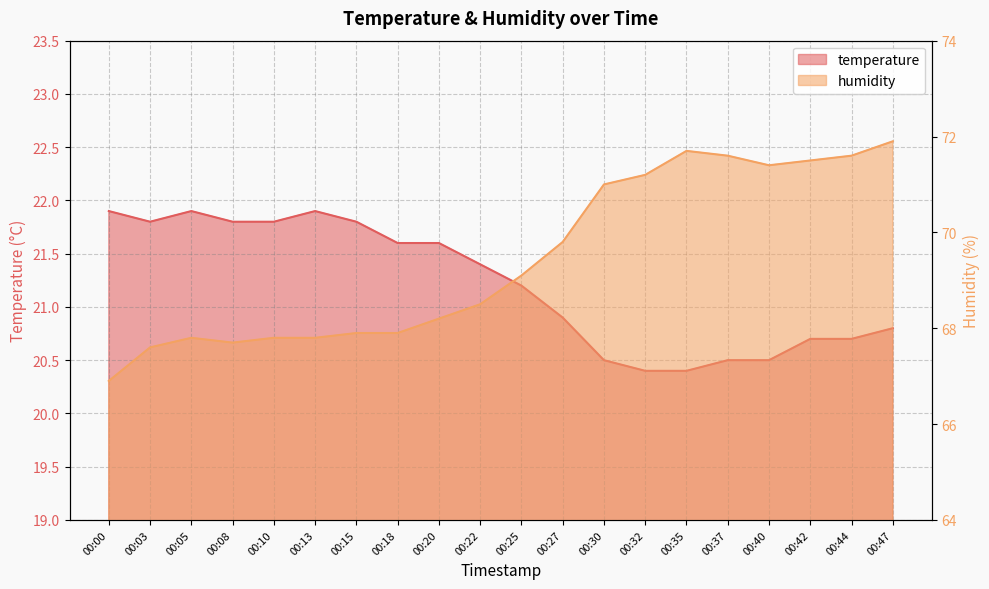

Which series has the largest range (max minus min)?

humidity